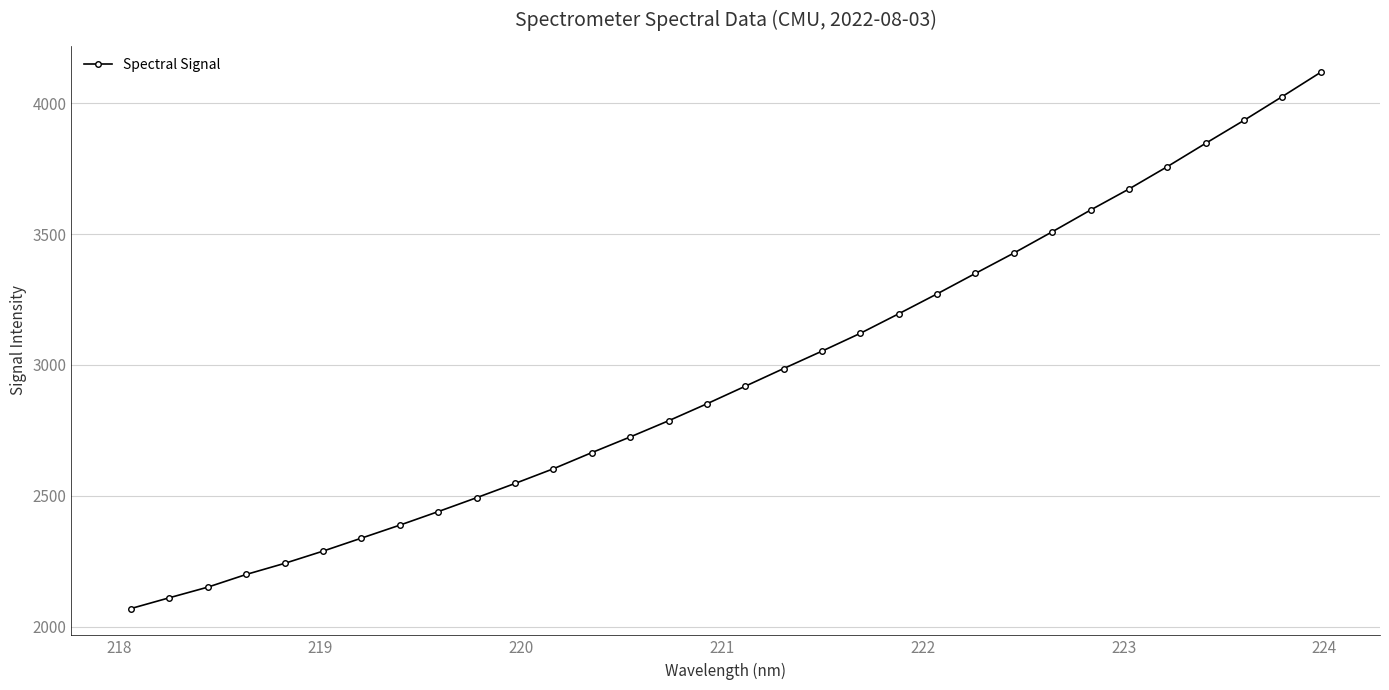

What is the minimum value shown in the chart?

2069.3